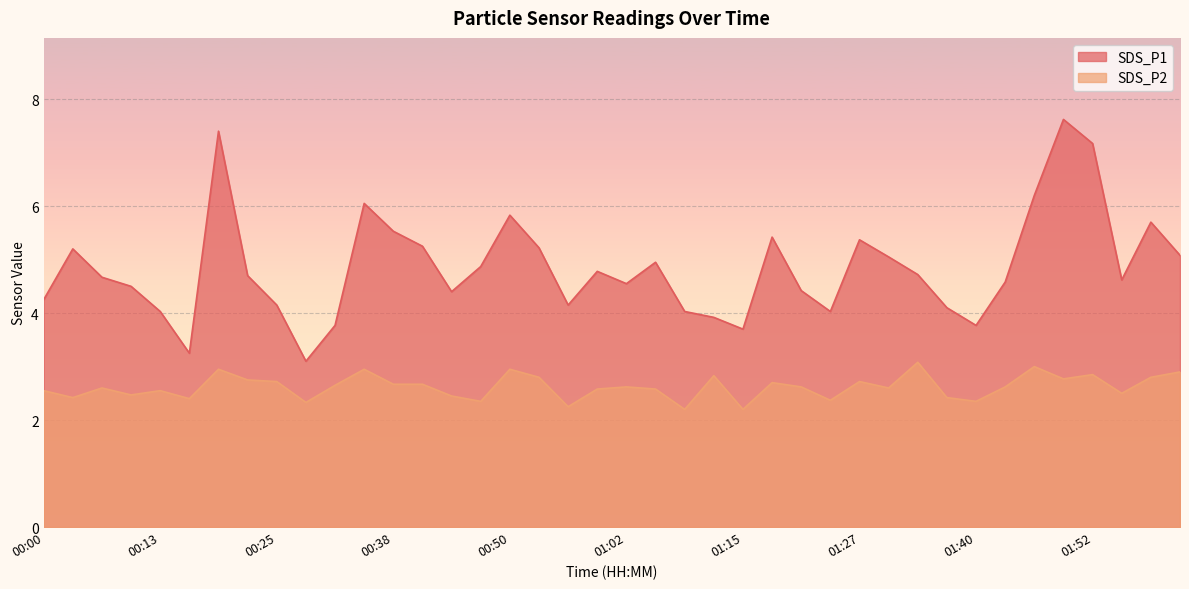

At which label does SDS_P2 reach its minimum?

01:09